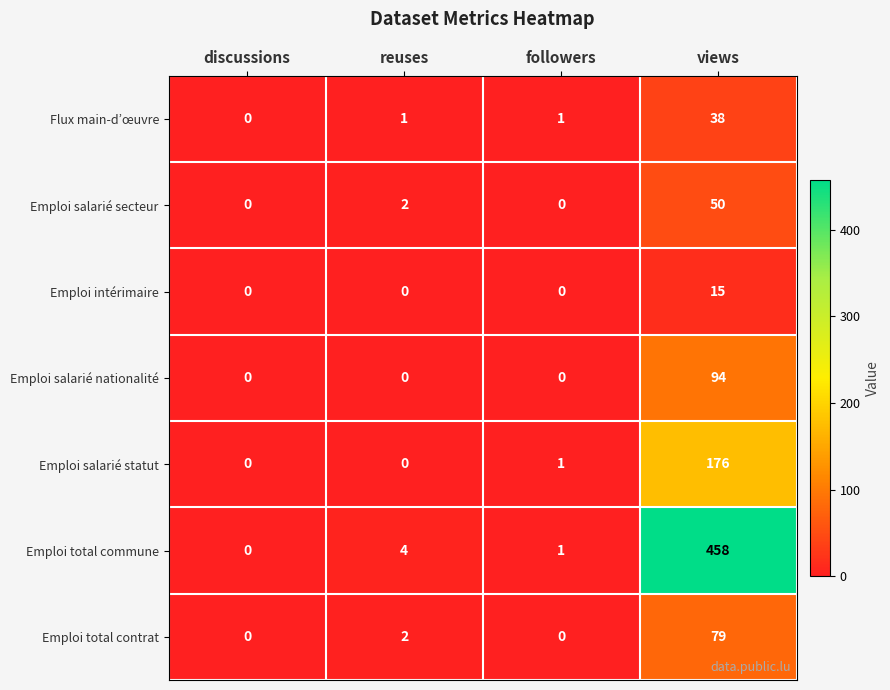

Rank the series by their maximum value, from lowest to highest.

Emploi intérimaire, Flux main-d’œuvre, Emploi salarié secteur, Emploi total contrat, Emploi salarié nationalité, Emploi salarié statut, Emploi total commune